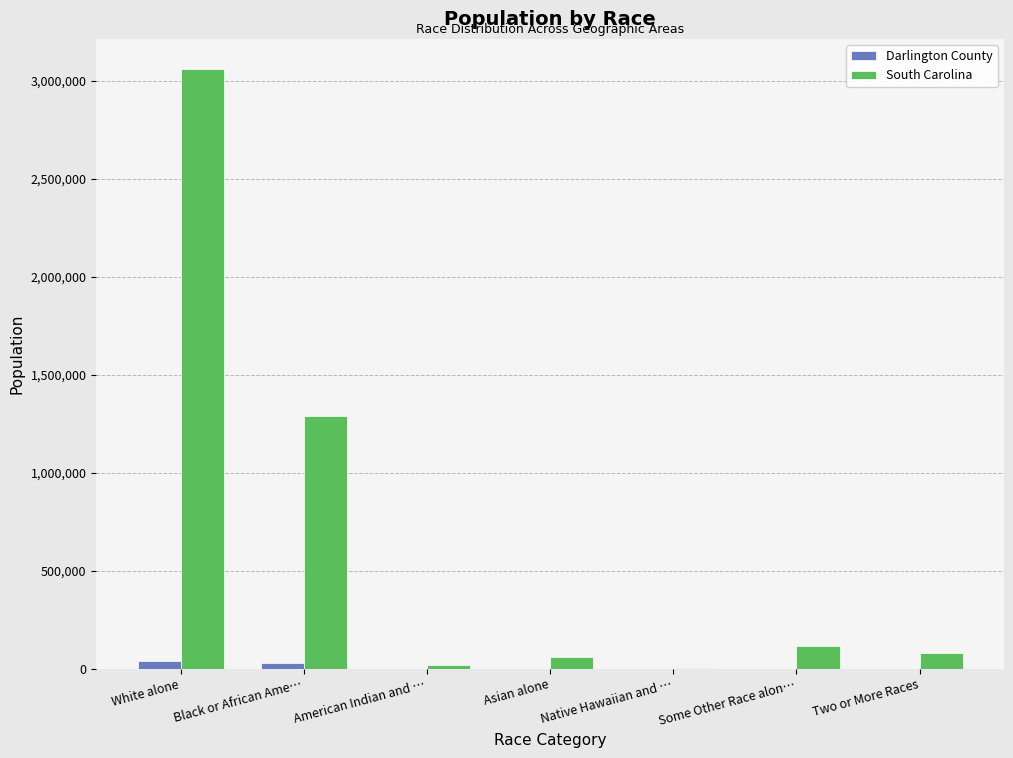

Which series changed the most between Black or African Ame… and American Indian and …?

South Carolina